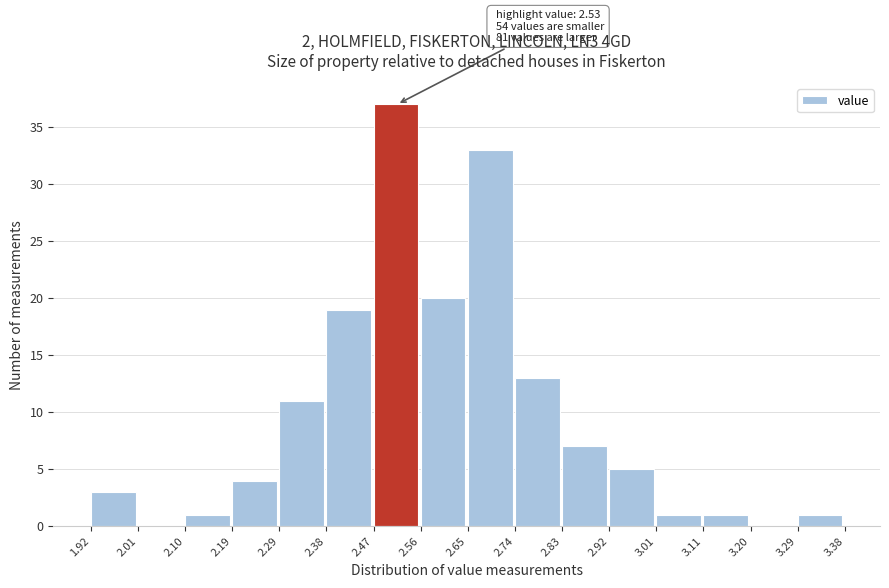

Over which range of the x-axis is the bar tallest?

2.47 to 2.56